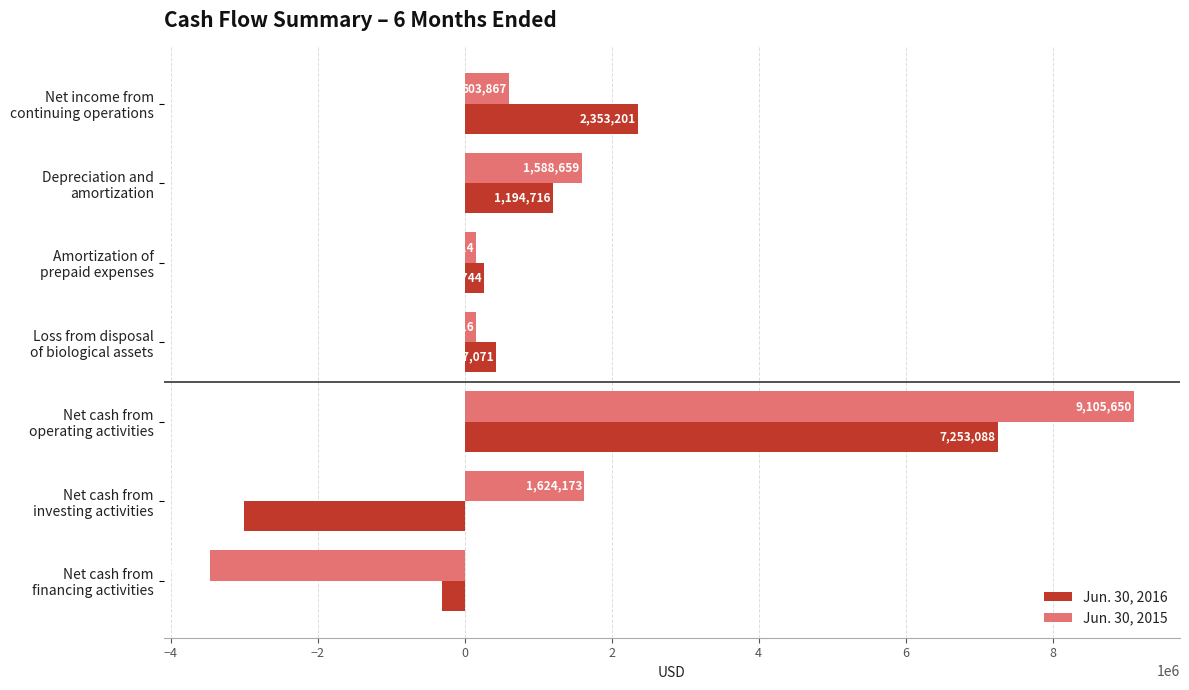

Rank the categories by Jun. 30, 2016 value from highest to lowest.

Net cash from
operating activities, Net income from
continuing operations, Depreciation and
amortization, Loss from disposal
of biological assets, Amortization of
prepaid expenses, Net cash from
financing activities, Net cash from
investing activities